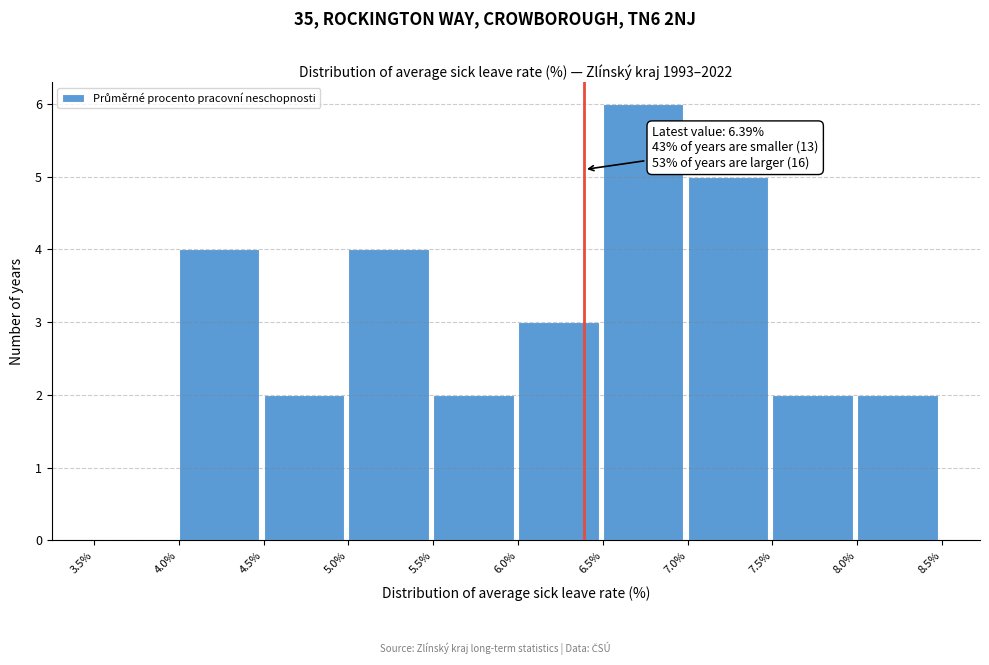

Over which range of the x-axis is the bar tallest?

6.5% to 7.0%